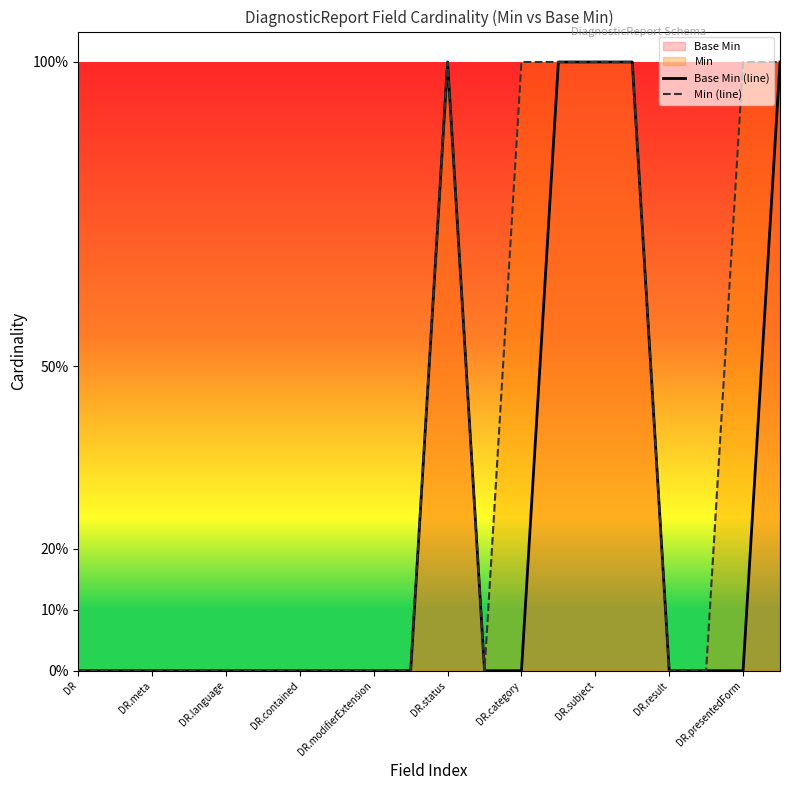

Which series has the largest range (max minus min)?

Base Min (line)